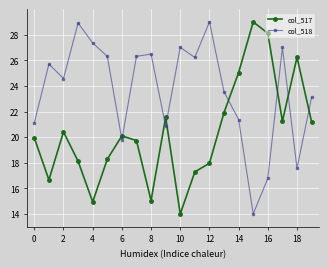

What is the difference between the maximum and minimum values in the col_518 series?

15.0